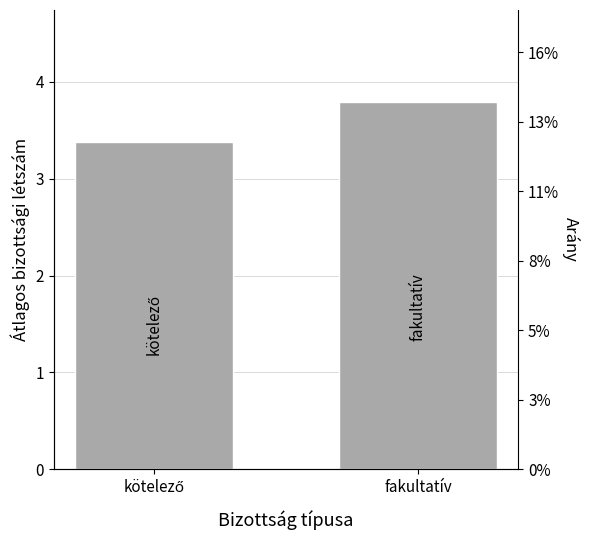

Are the bars horizontal?

No